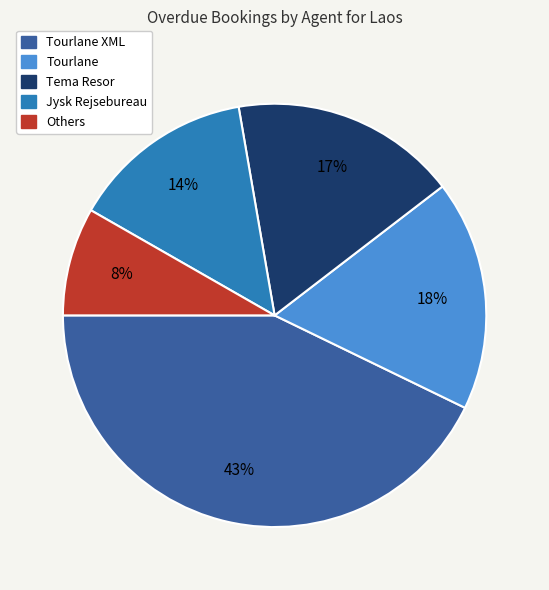

Count the number of slices in the pie.

5